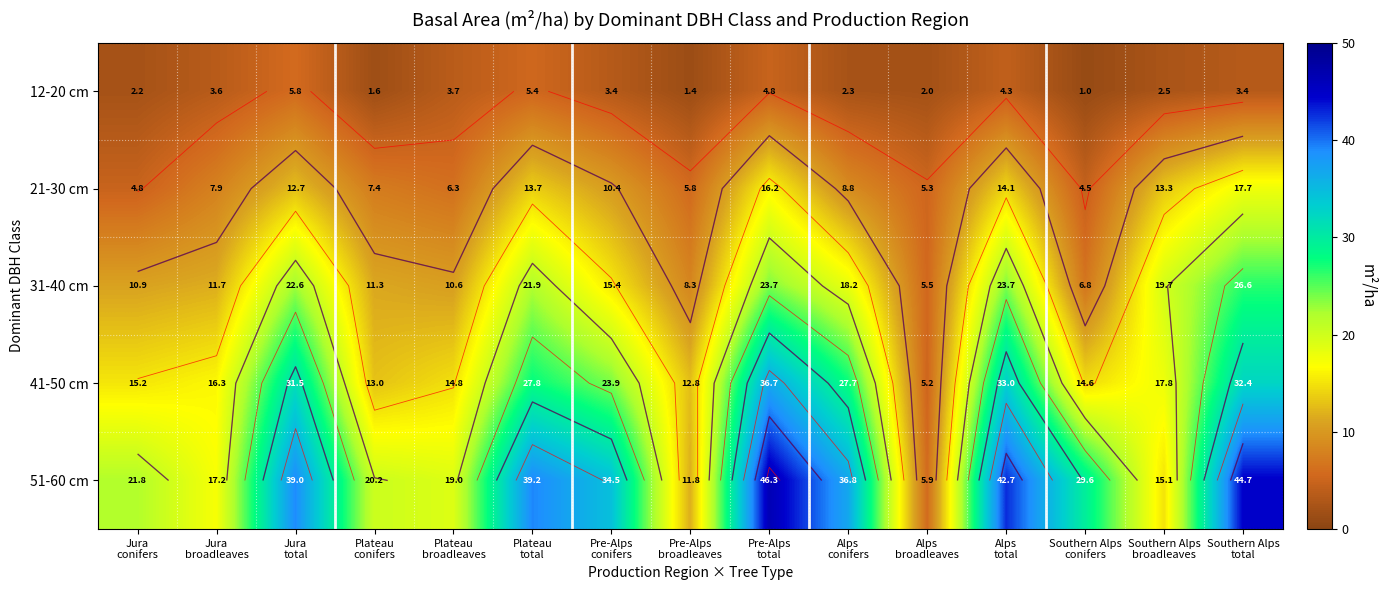

Which category has the highest value in the 12-20 cm series?

Jura total